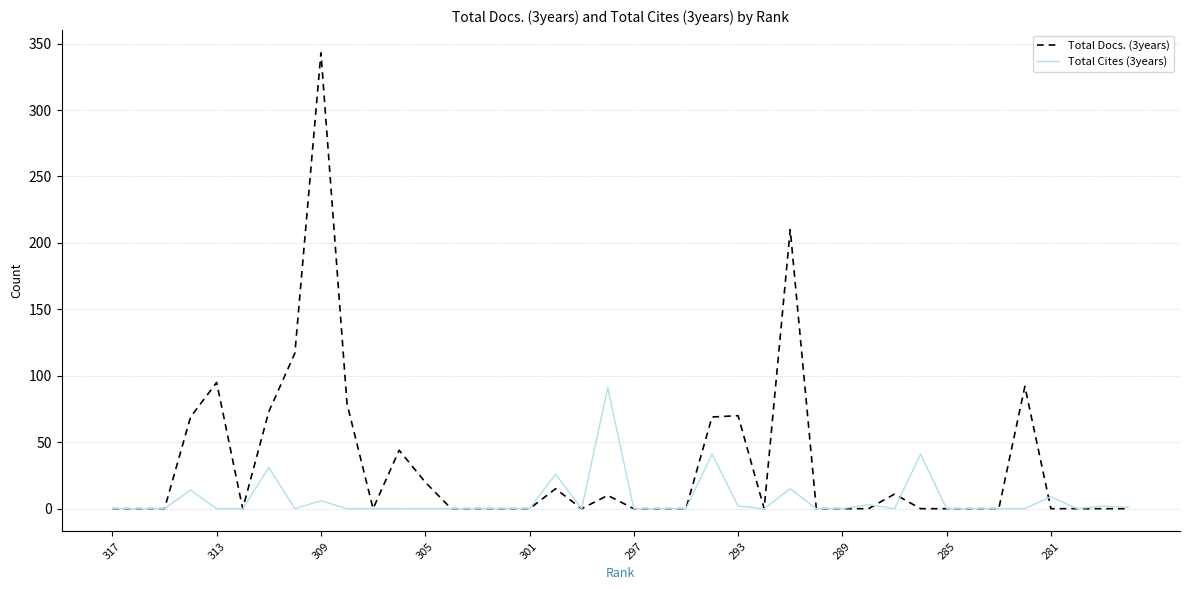

Rank the series by their average value, from highest to lowest.

Total Docs. (3years), Total Cites (3years)